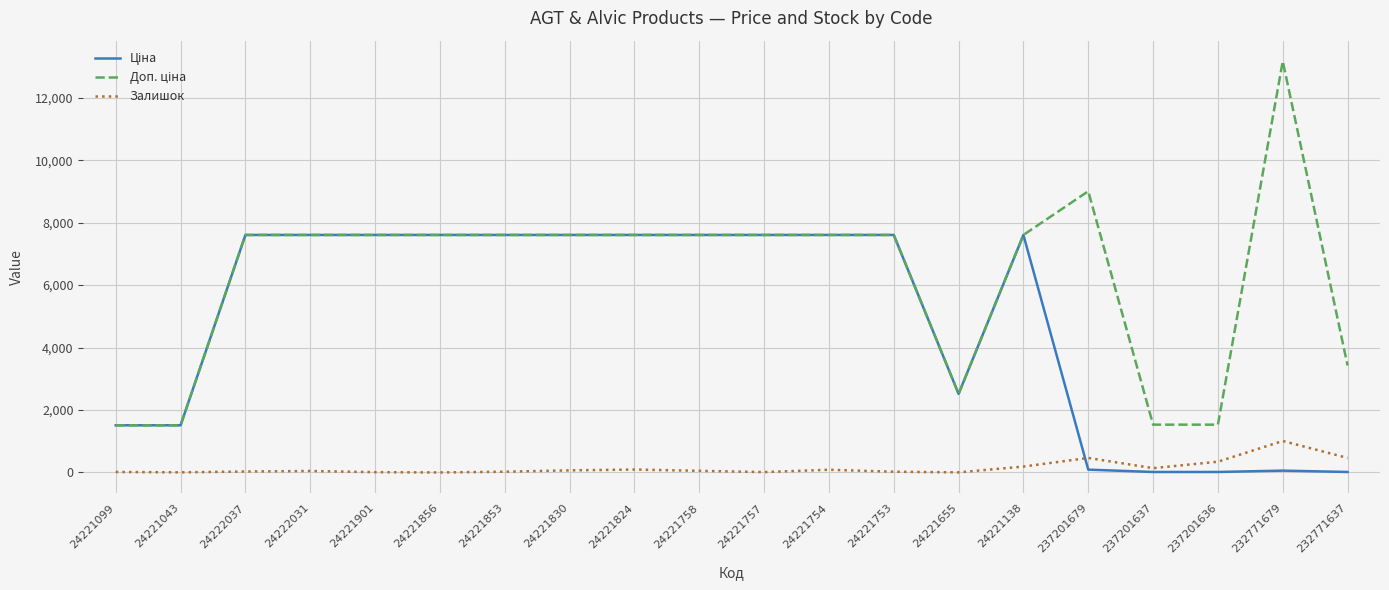

Count the number of categories in the chart.

20